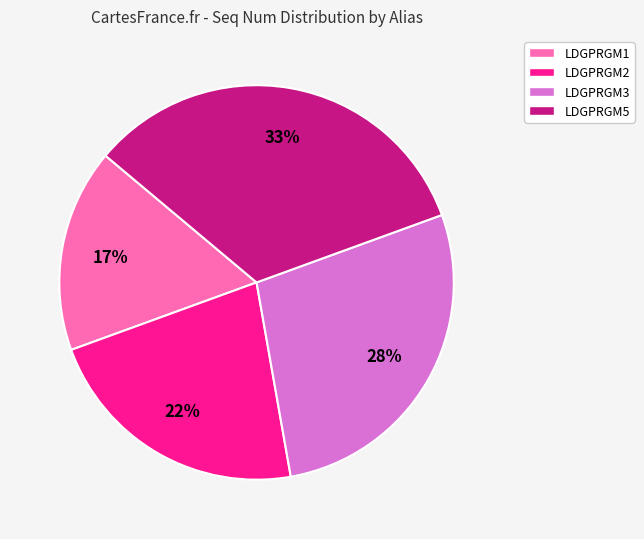

To the nearest percent, what is the combined percentage of LDGPRGM2 and LDGPRGM1?

39%